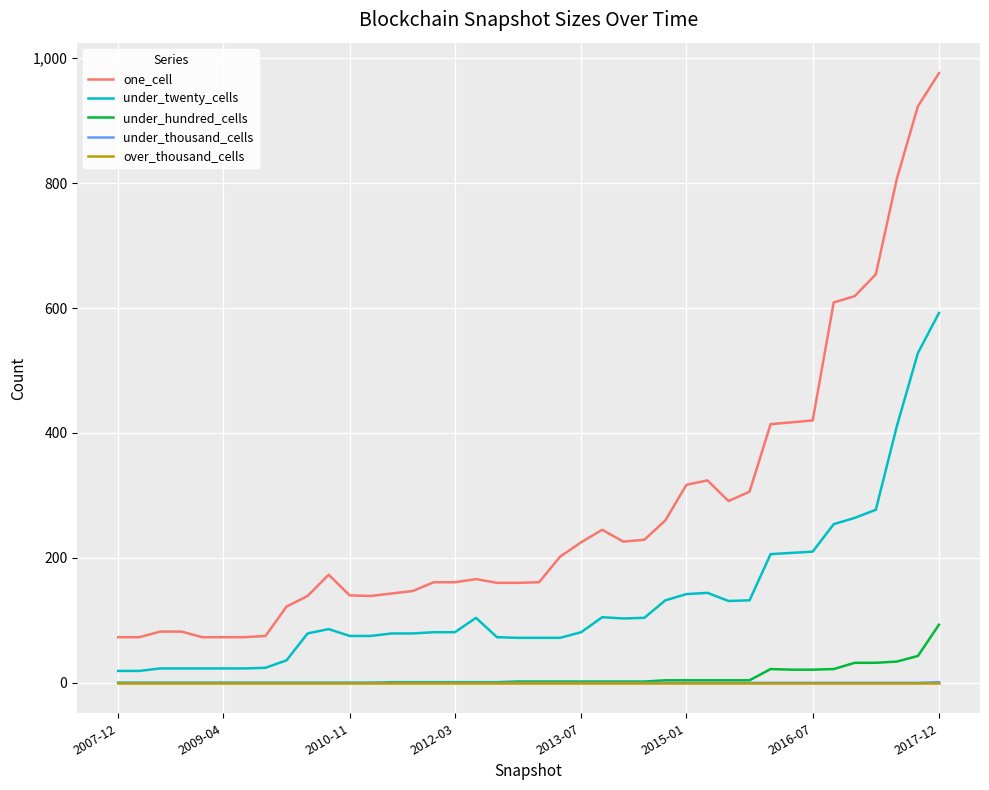

True or false: one_cell and under_hundred_cells cross at least once.

False